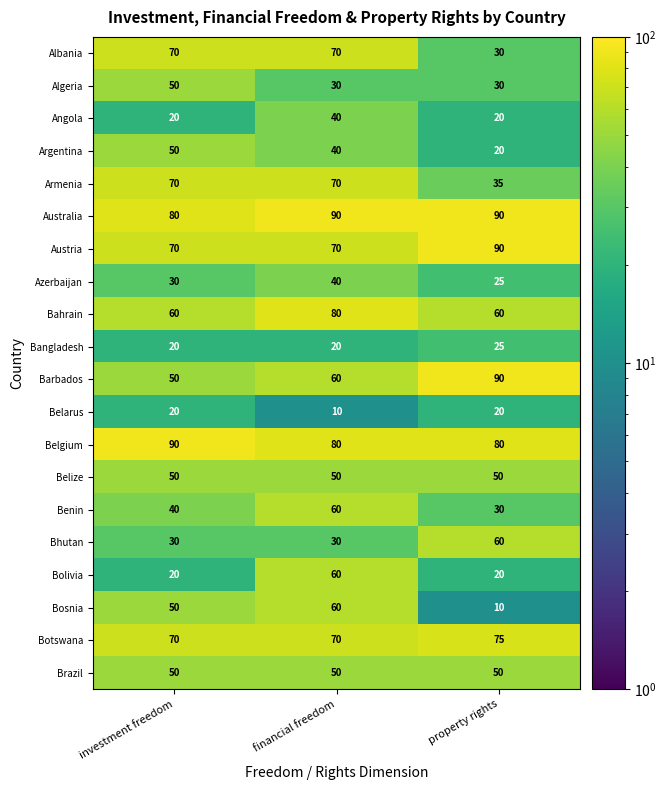

At which category is the sum across all series the highest?

financial freedom